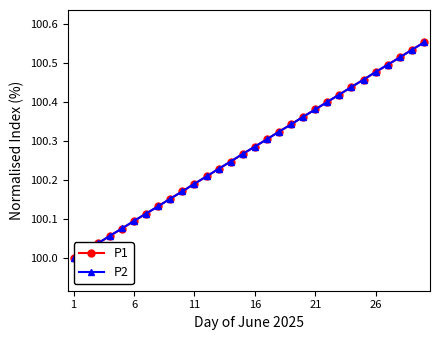

What is the difference between the maximum and second lowest values in the P2 series?

0.5